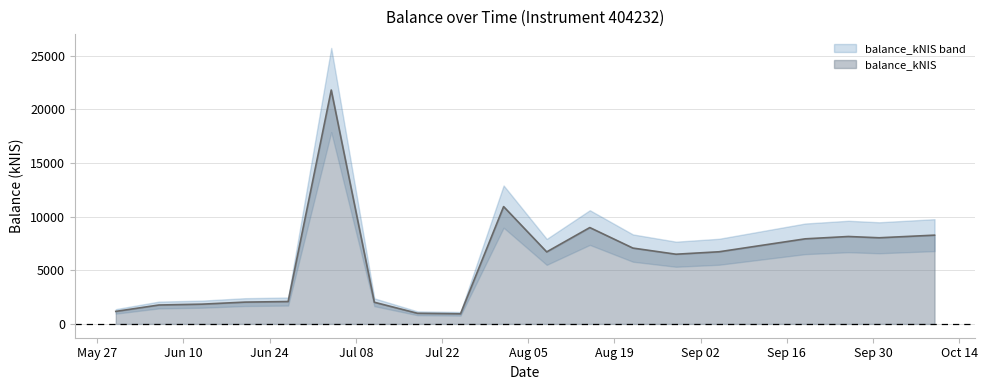

What is the difference between the values at 2024-08-08 and 2024-07-04?

15078.7